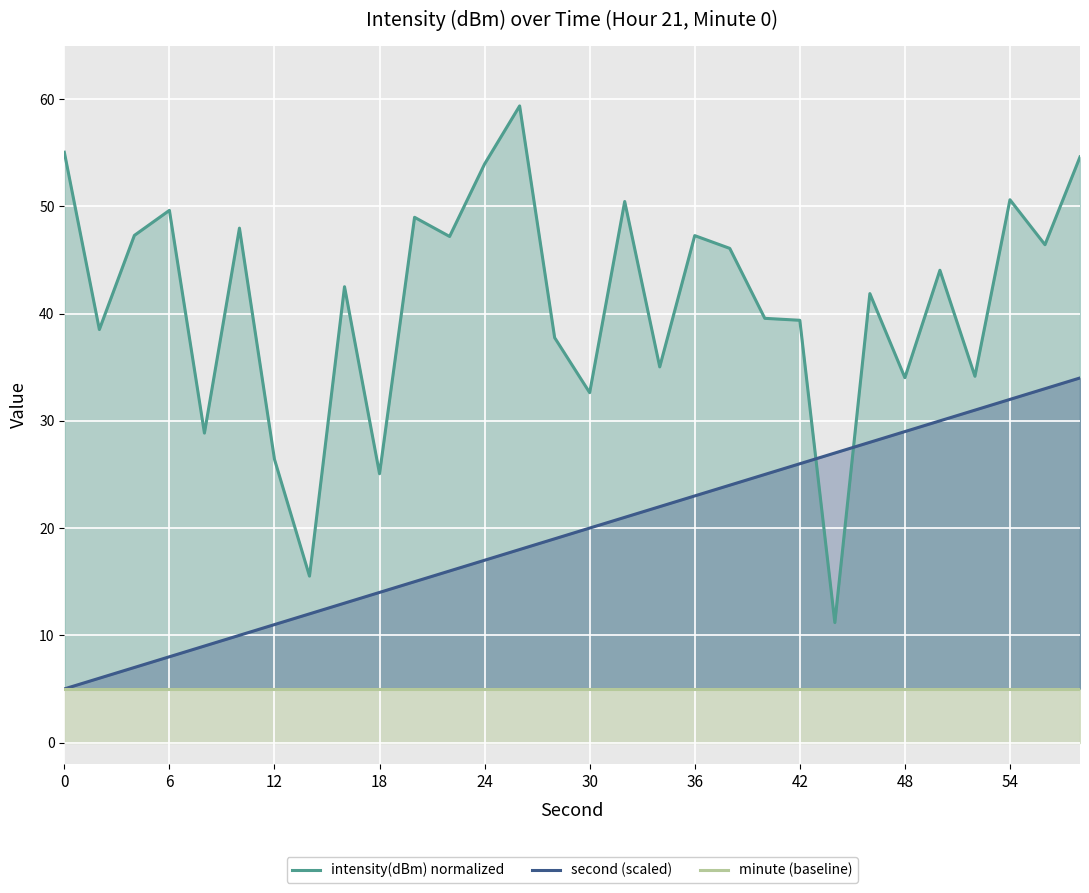

At how many categories does at least one series exceed 6?

30